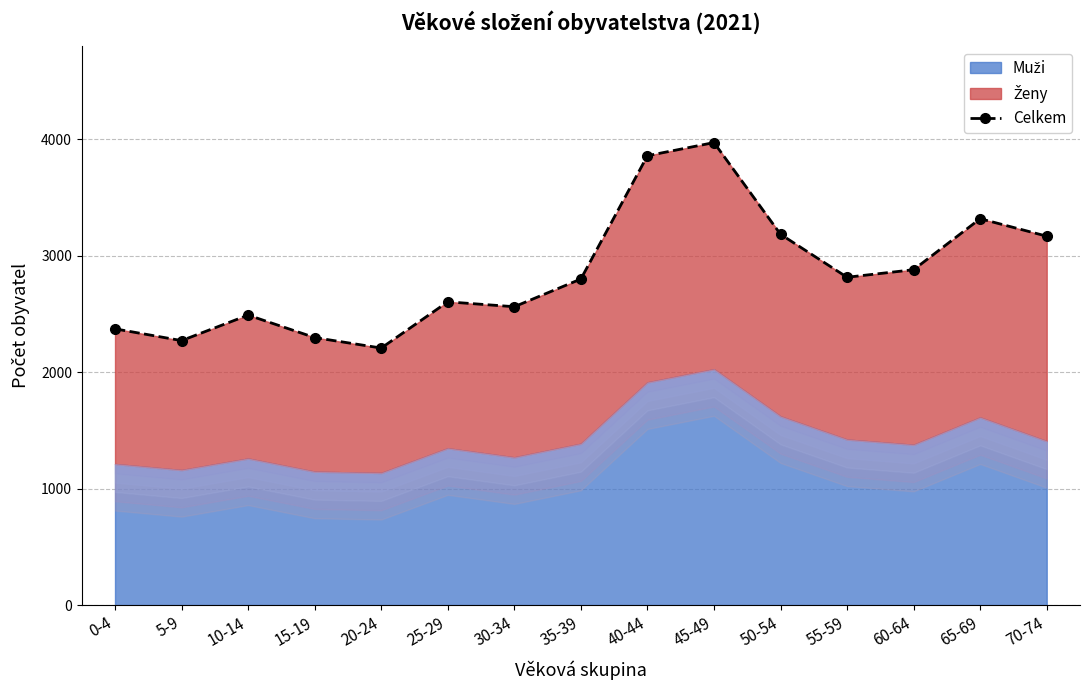

True or false: the data has more than 0 interior local peaks.

True